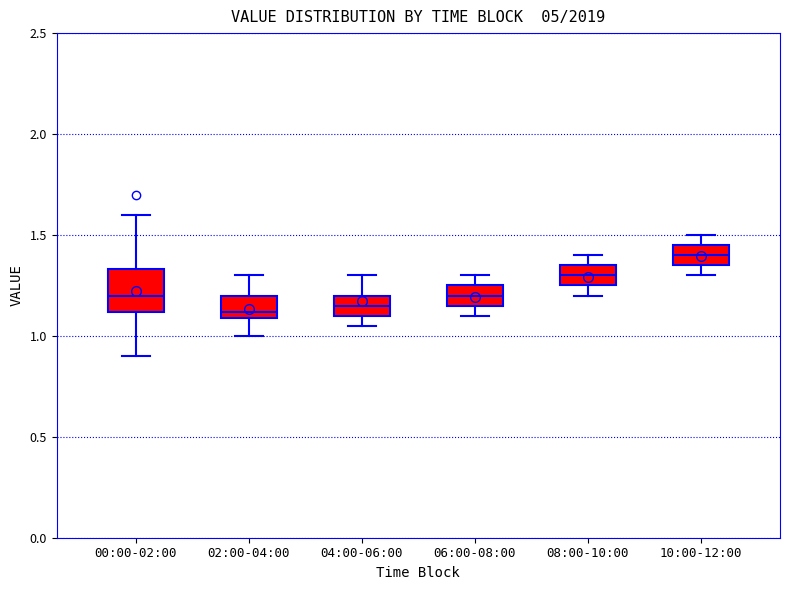

Which box is the tallest, from its lower edge to its upper edge?

00:00-02:00